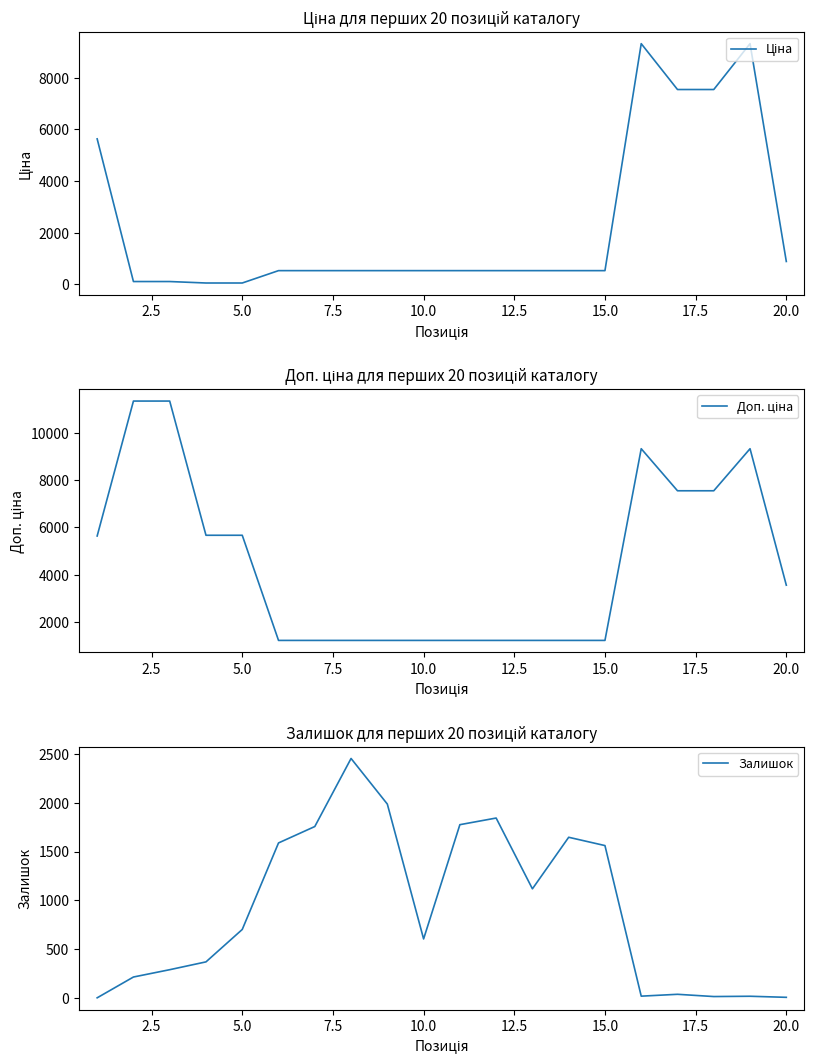

At how many categories does at least one series exceed 2641?

10